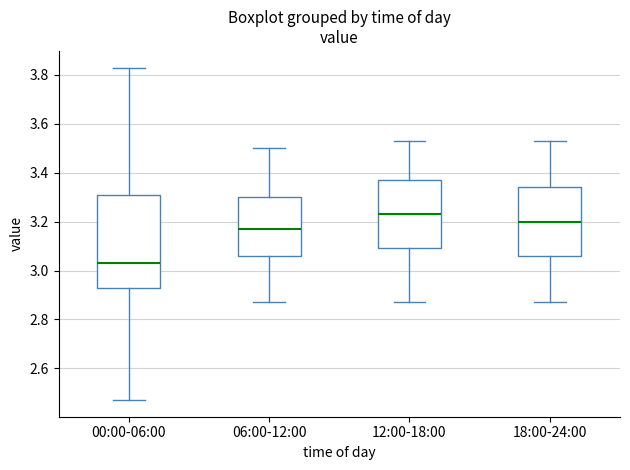

Reading left to right, transcribe this box plot: for each box, give where its median line is, the range the box spans, and where its two whiskers end, as read against the y-axis. The values are not printed on the chart, so give them approximately, as read against the axis.

00:00-06:00: median 3.04, box 2.94 to 3.30, whiskers 2.48 to 3.84
06:00-12:00: median 3.18, box 3.06 to 3.30, whiskers 2.88 to 3.50
12:00-18:00: median 3.24, box 3.10 to 3.38, whiskers 2.88 to 3.54
18:00-24:00: median 3.20, box 3.06 to 3.34, whiskers 2.88 to 3.54